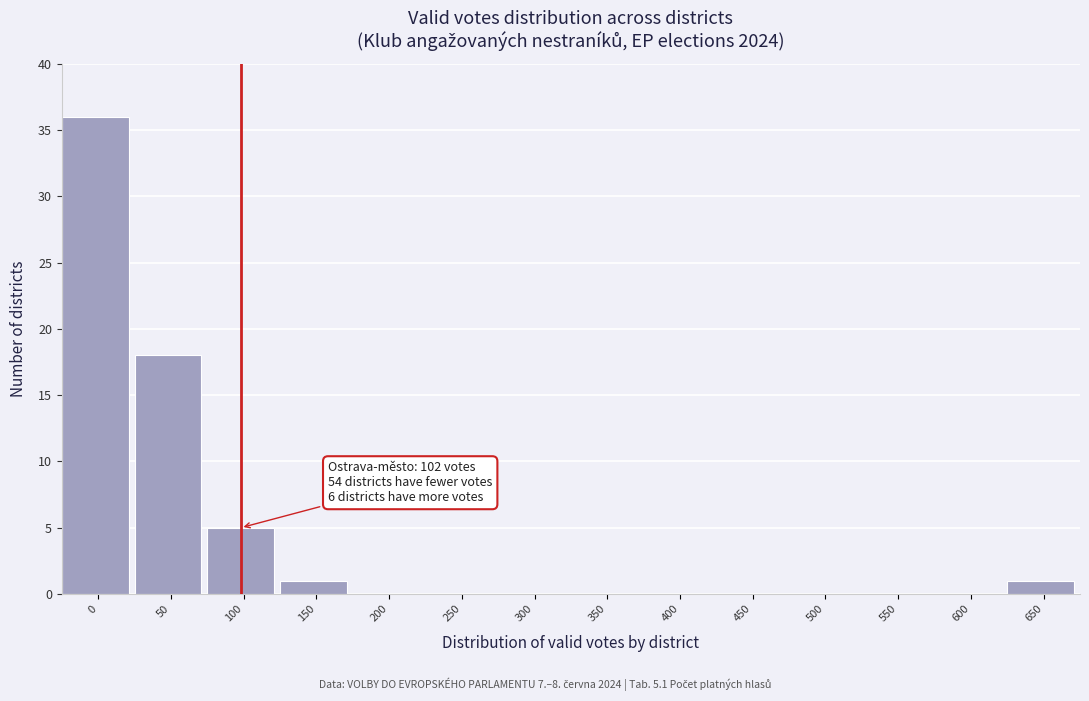

Reading left to right, what are all the values shown in this chart?

0=36	50=18	100=5	150=1	200=0	250=0	300=0	350=0	400=0	450=0	500=0	550=0	600=0	650=1